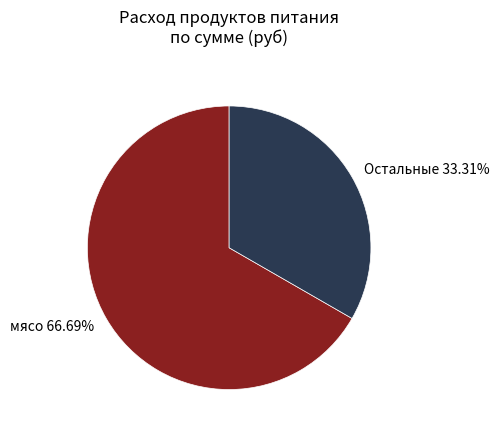

Which has a higher value, Остальные 33.31% or мясо 66.69%?

мясо 66.69%